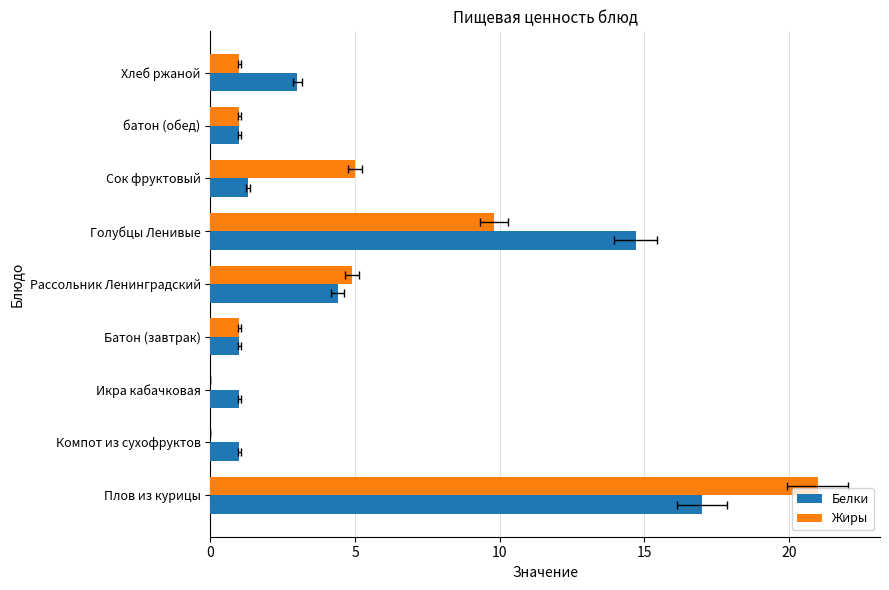

Does the chart contain any negative values?

No